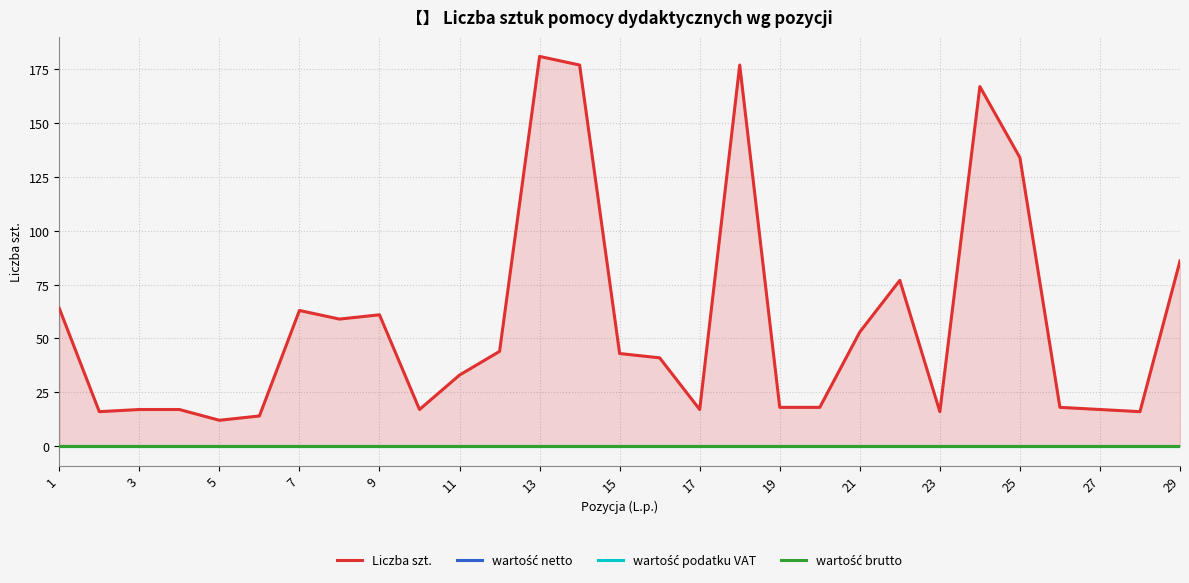

How many values in the Liczba szt. series are below 41?

14